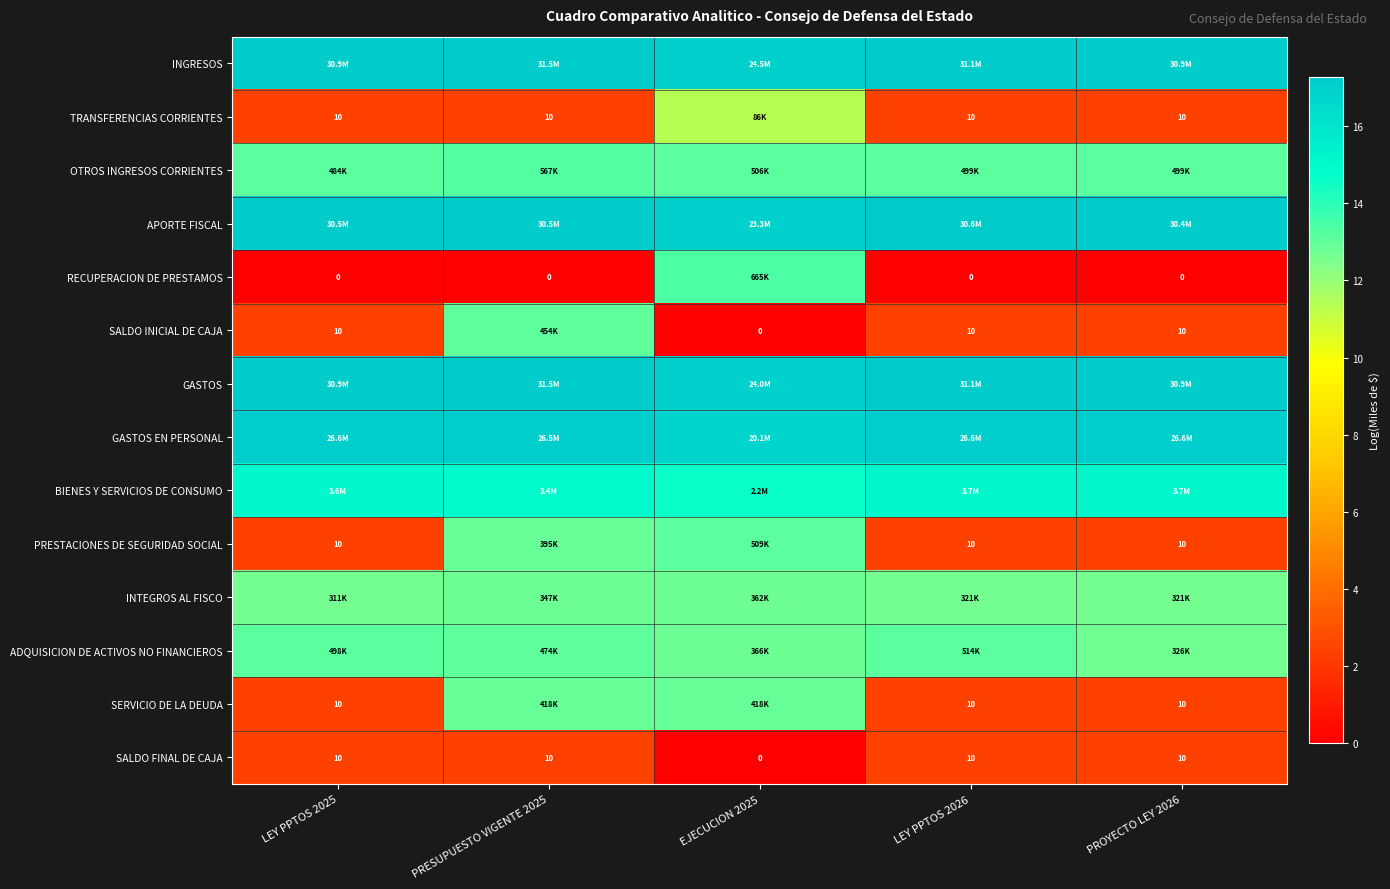

What is the difference between the highest and lowest values at PRESUPUESTO VIGENTE 2025?

17.3